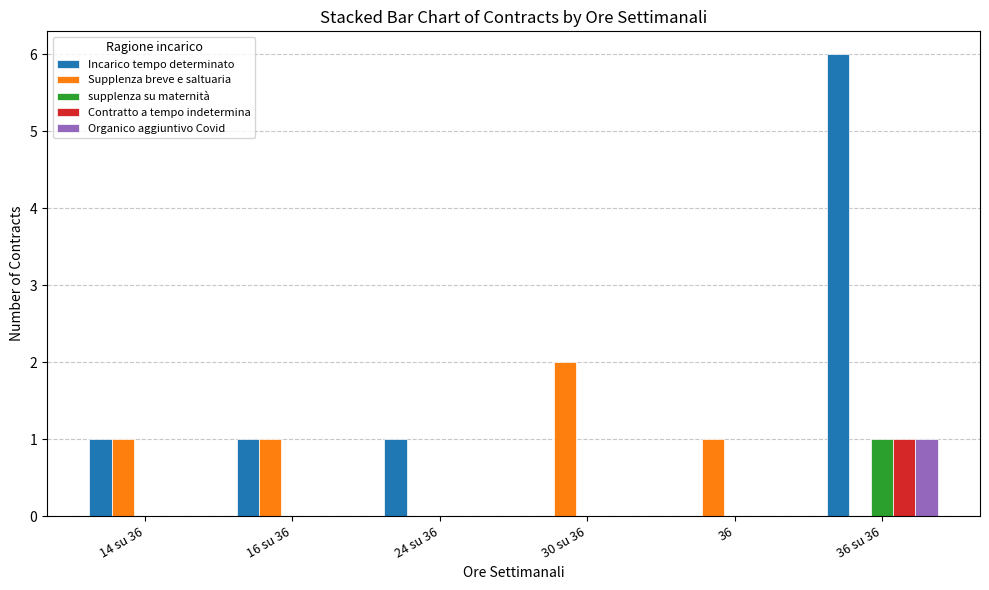

Between 14 su 36 and 36 su 36, which series saw the biggest shift?

Incarico tempo determinato